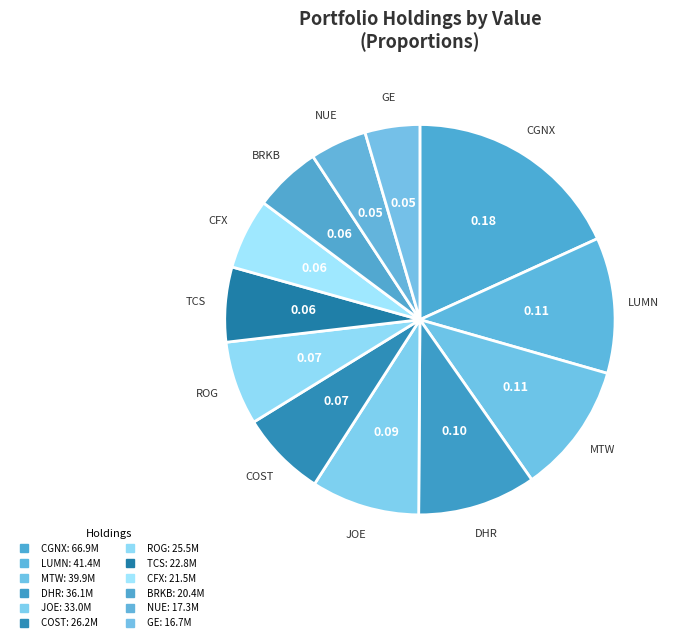

To the nearest percent, what portion does LUMN represent?

11%